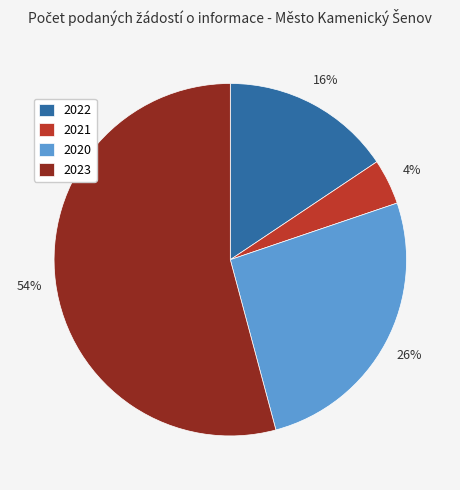

To the nearest percent, what is the average slice percentage?

25%